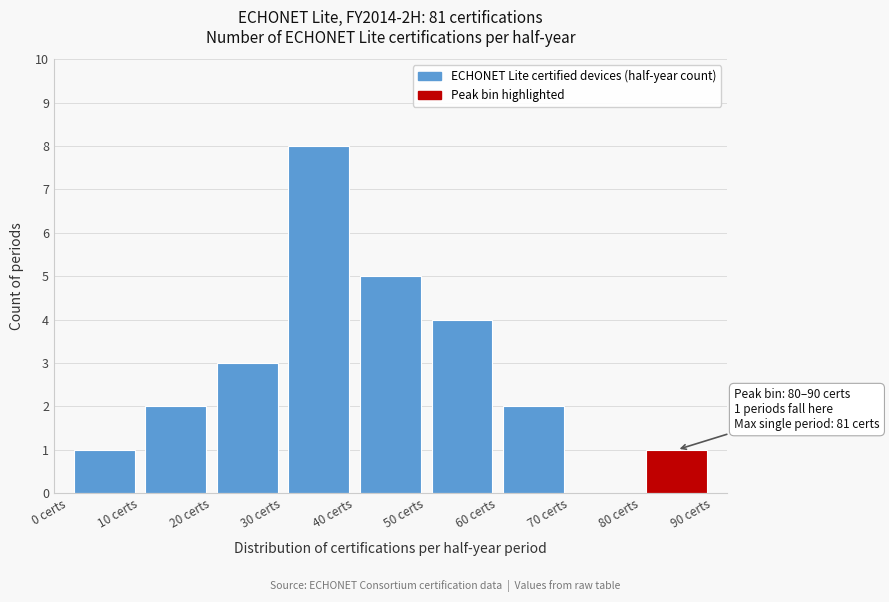

Over which range of the x-axis is the bar tallest?

30 to 40